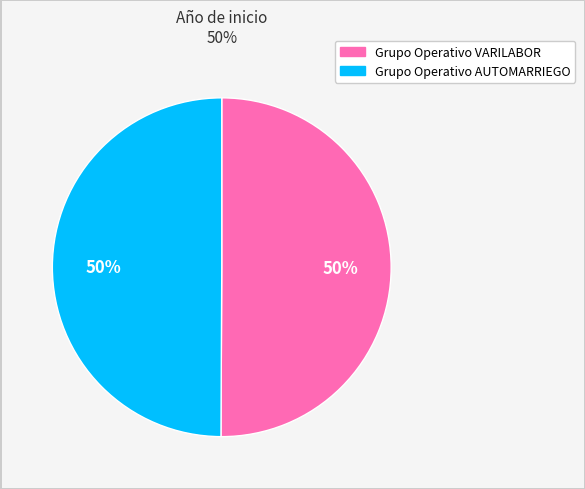

What percentage is the Grupo Operativo VARILABOR slice, to the nearest percent?

50%